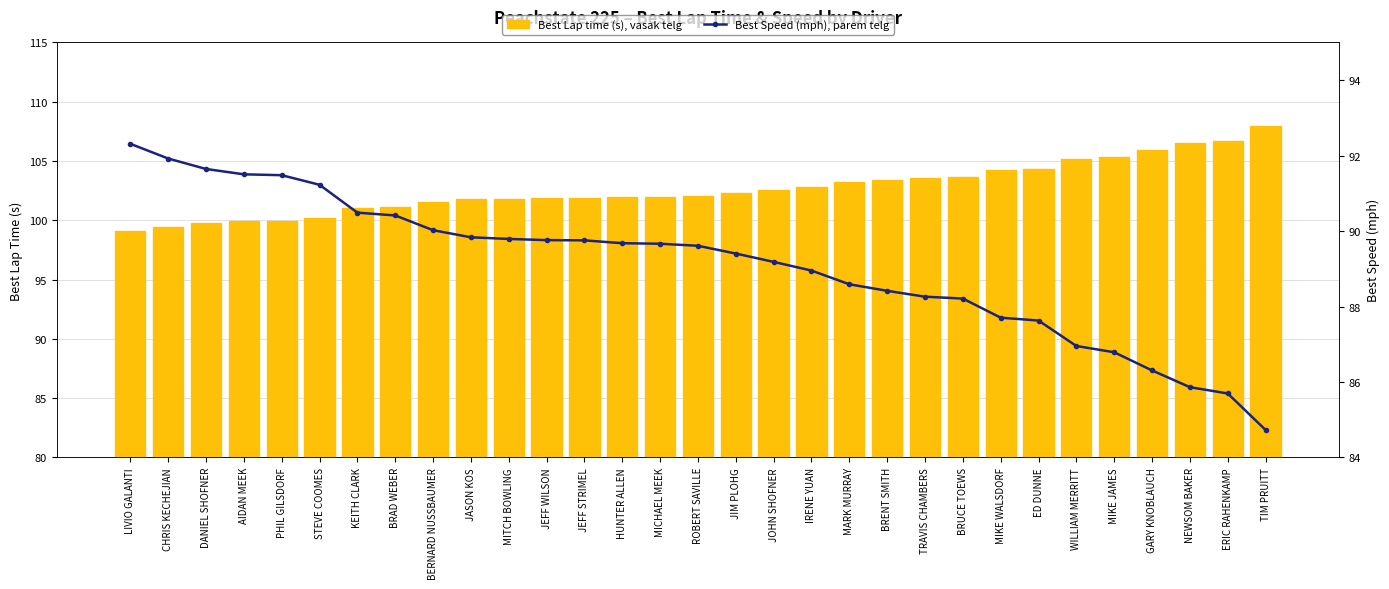

What is the lowest value of the Best Lap time (s), vasak telg series?

99.1